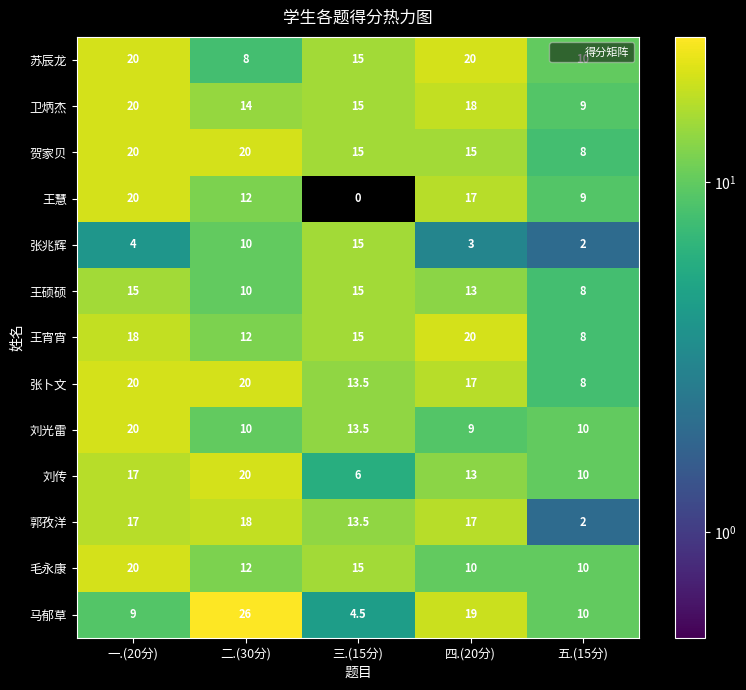

List the labels in order of 王慧 value, smallest first.

三.(15分), 五.(15分), 二.(30分), 四.(20分), 一.(20分)